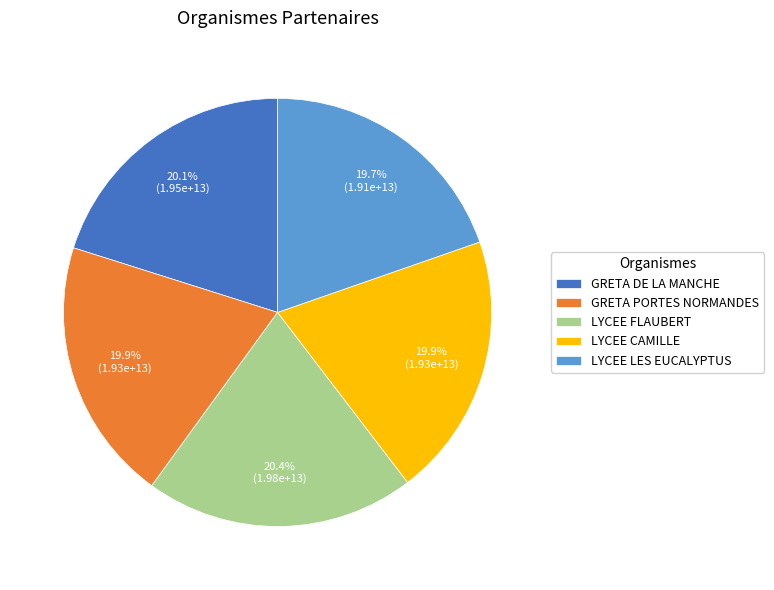

Approximately how many times larger is the value at GRETA DE LA MANCHE compared to LYCEE CAMILLE?

1.0